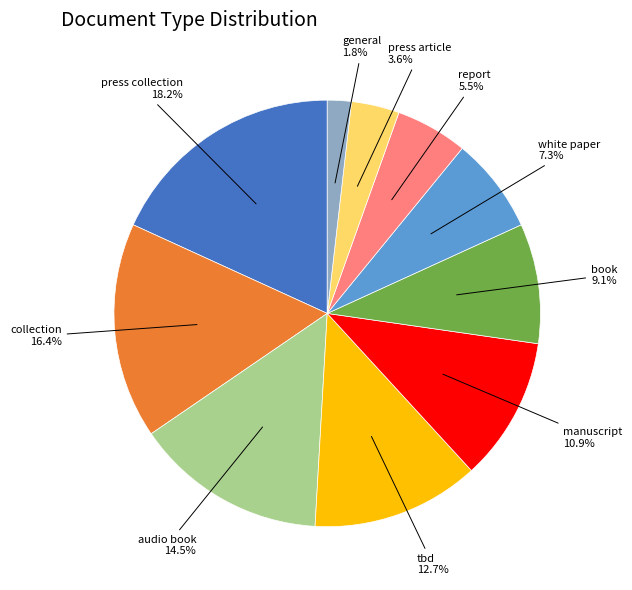

Is it true that audio book is 4% of the pie?

False